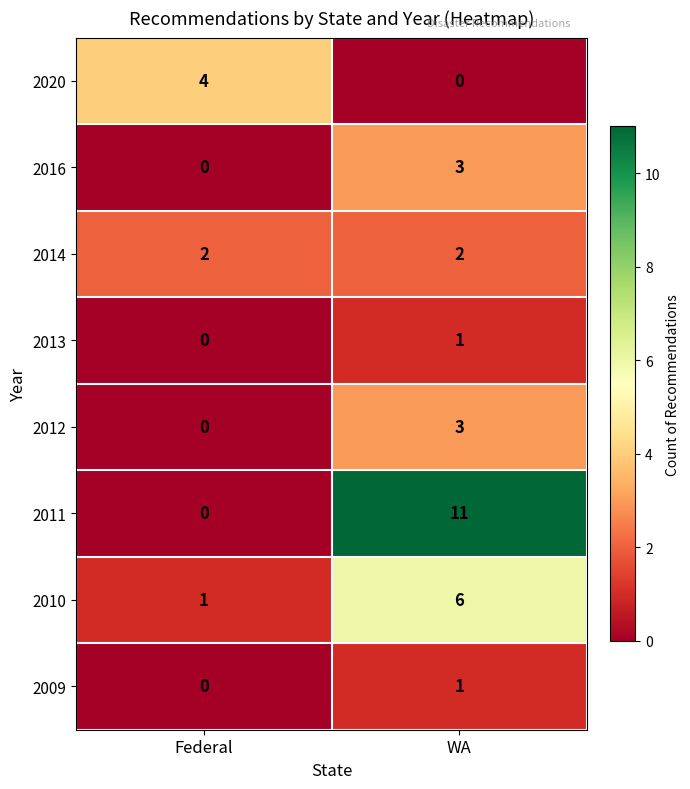

Which series changed the most between Federal and WA?

2011